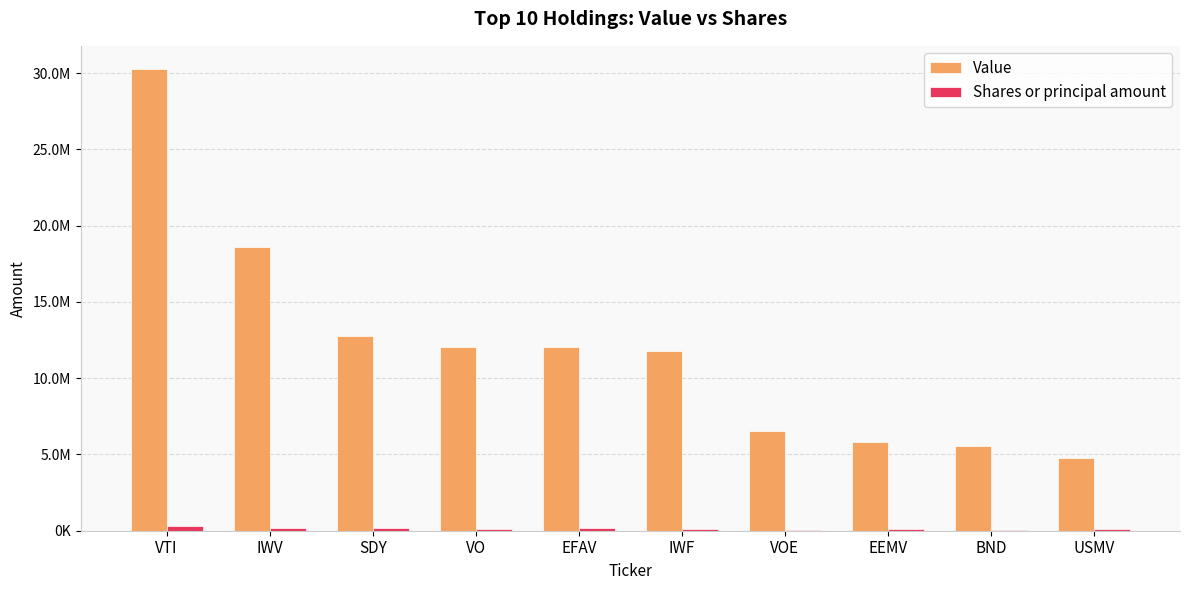

What is the average value of the Shares or principal amount series?

133612